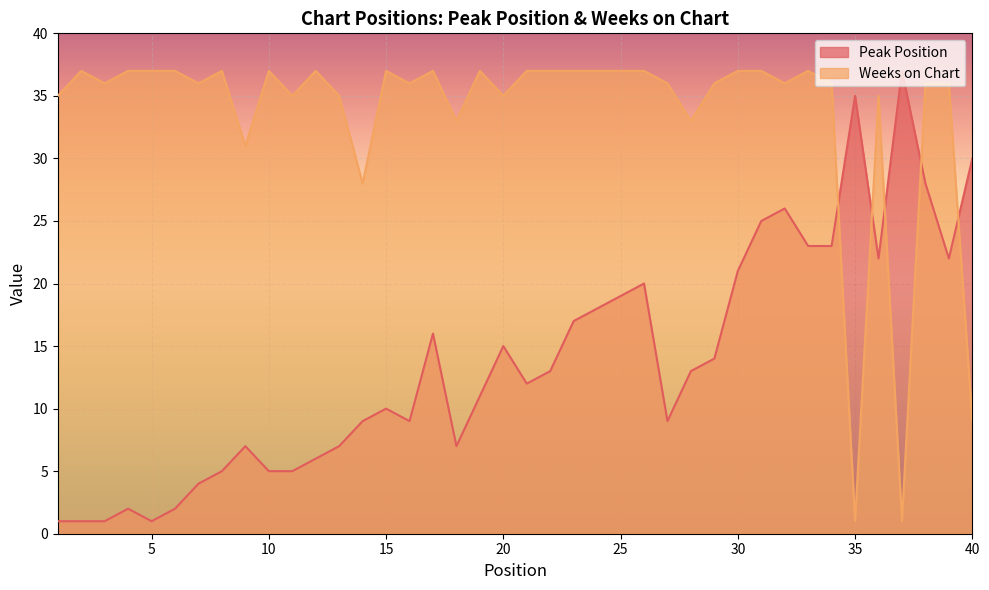

Between which two adjacent categories do Peak Position and Weeks on Chart first intersect?

34 and 35